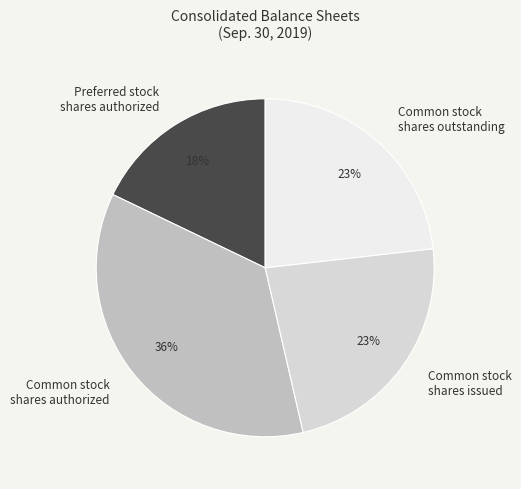

Does Common stock shares issued represent more than half of the total?

No